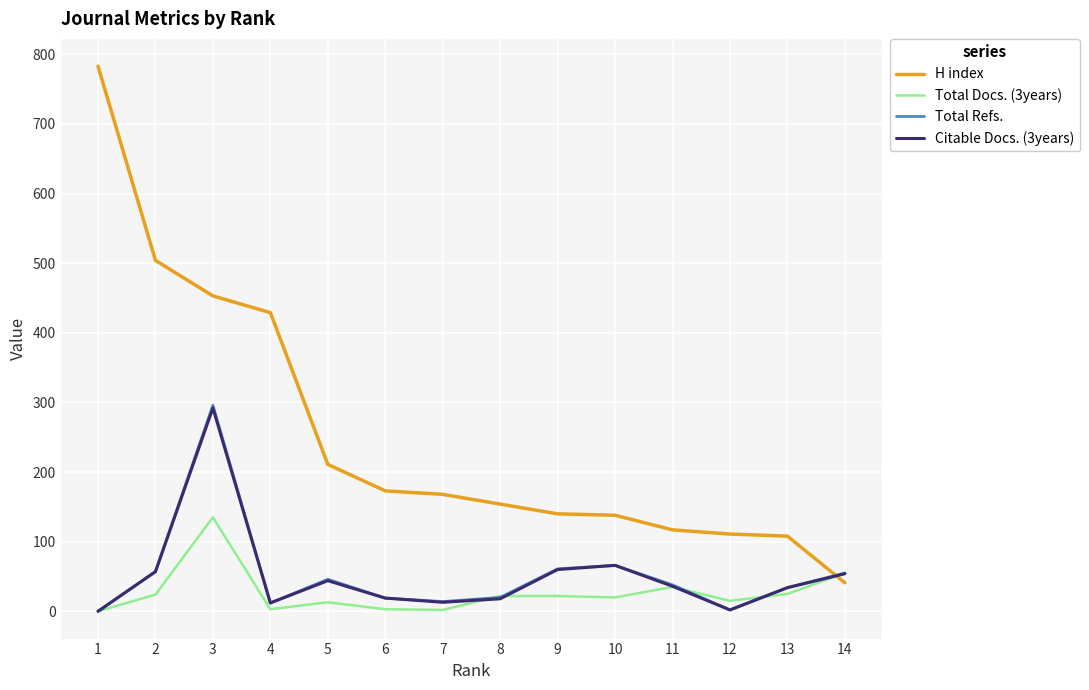

At which category does Citable Docs. (3years) reach its first local valley?

4